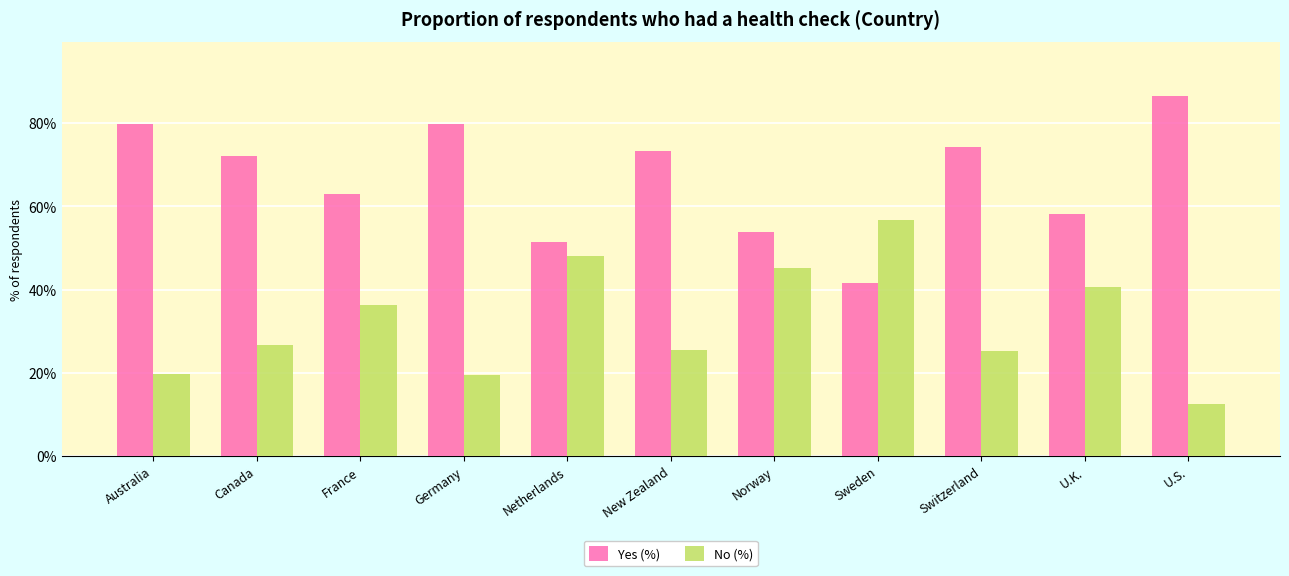

What is the lowest value of the Yes (%) series?

41.6